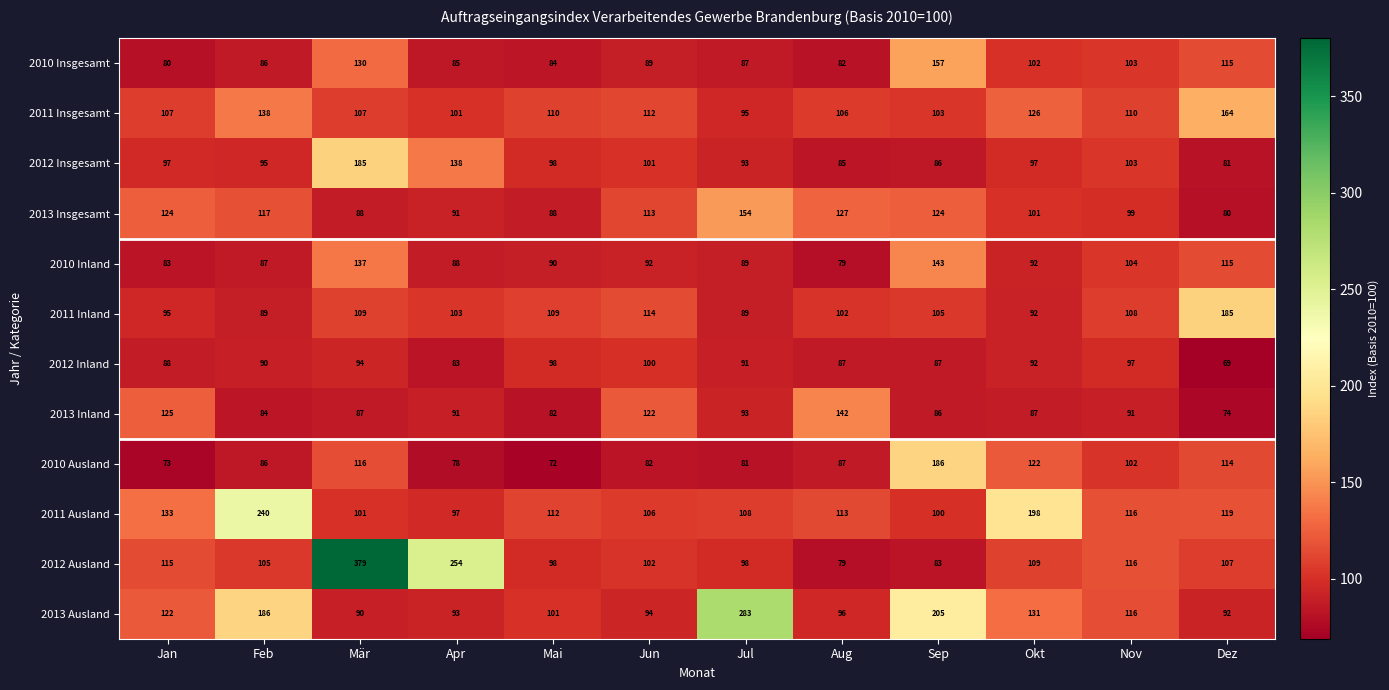

What value does the 2010 Inland series have at Jul, to the nearest 10?

90